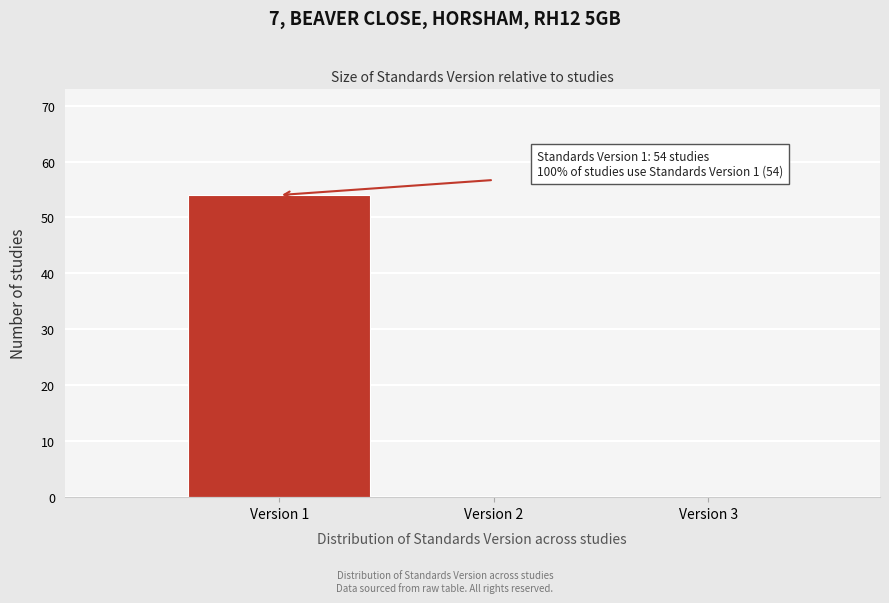

Over which range of the x-axis is the bar tallest?

0.5 to 1.5